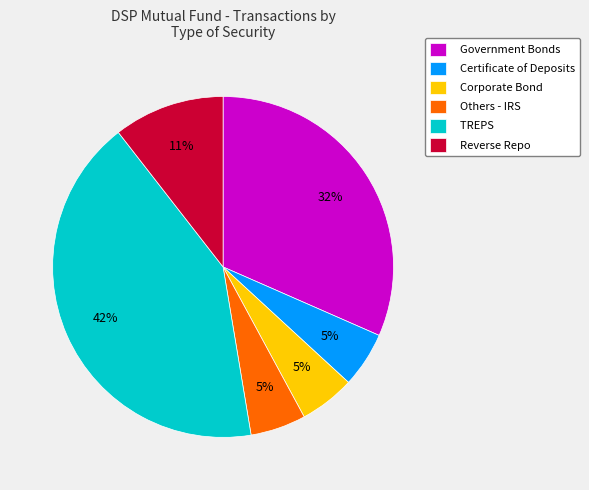

To the nearest percent, what is the combined percentage of Certificate of Deposits and TREPS?

47%